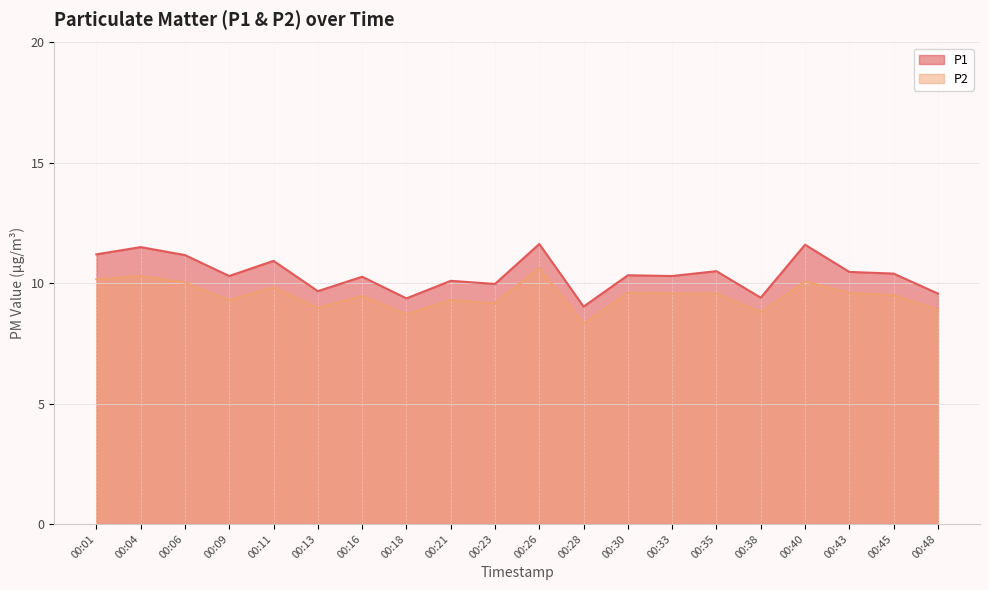

What is the value of the P1 point at the 12th from the left?

9.0